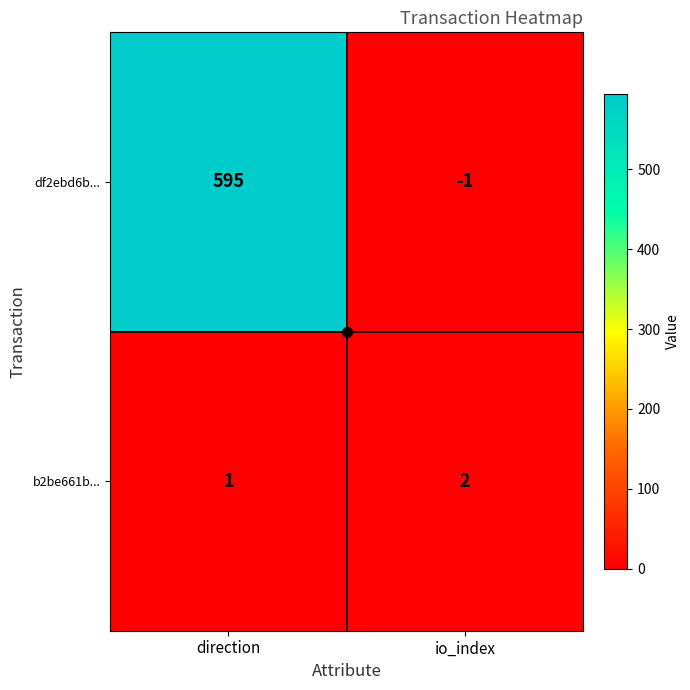

What is the difference between the maximum and minimum values in the df2ebd6b... series?

596